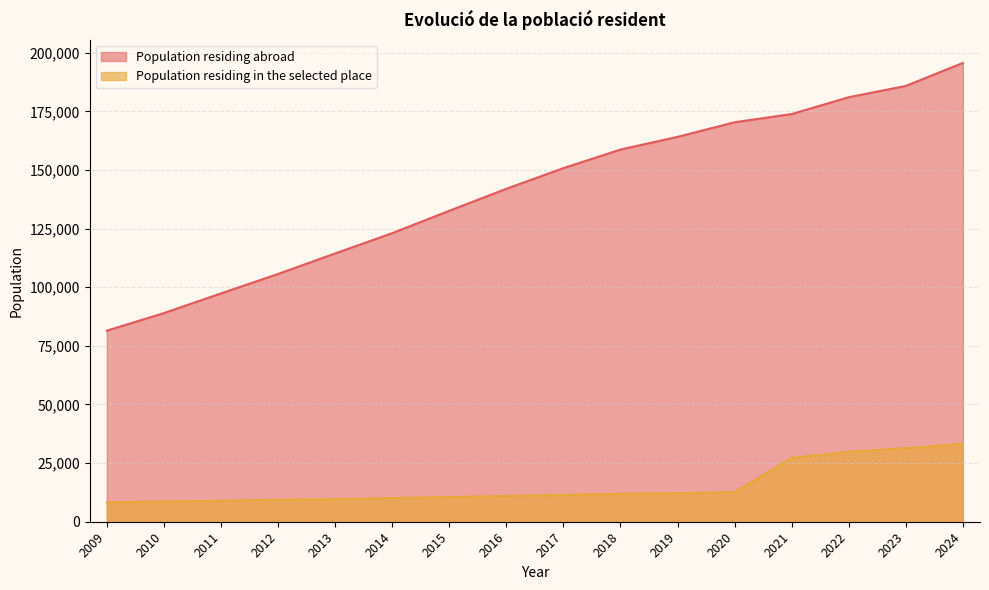

What are all the series names shown in the legend?

Population residing abroad, Population residing in the selected place